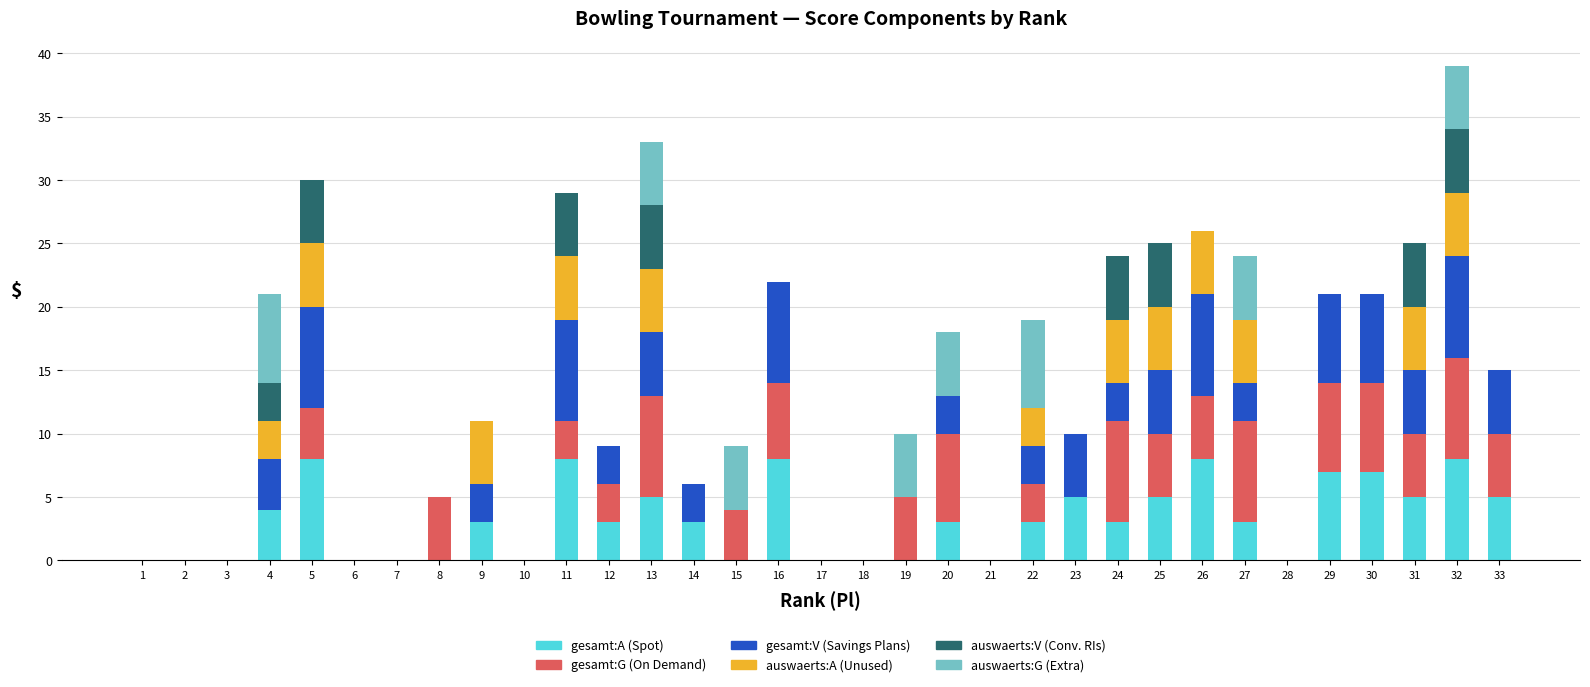

At which category is the sum across all series the highest?

32